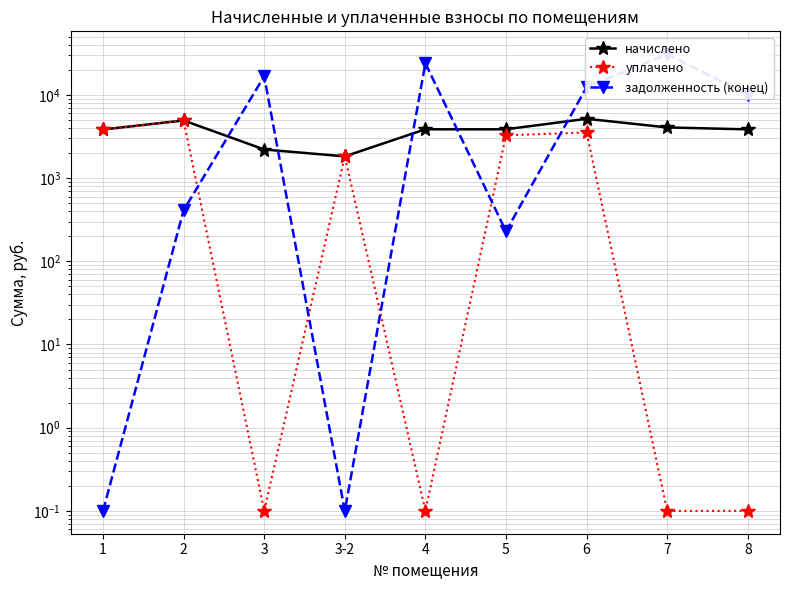

Rank the series by their maximum value, from highest to lowest.

задолженность (конец), начислено, уплачено